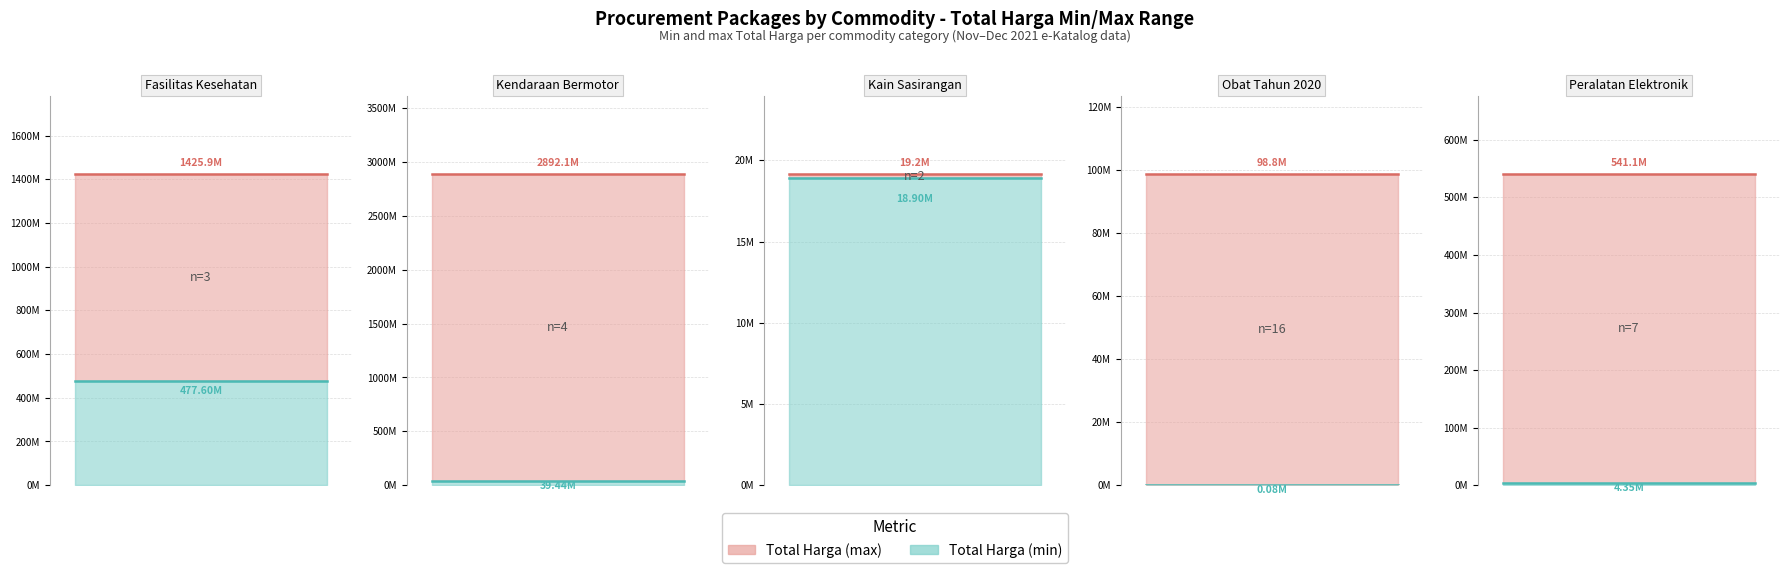

At how many categories does at least one series exceed 2157091075?

1